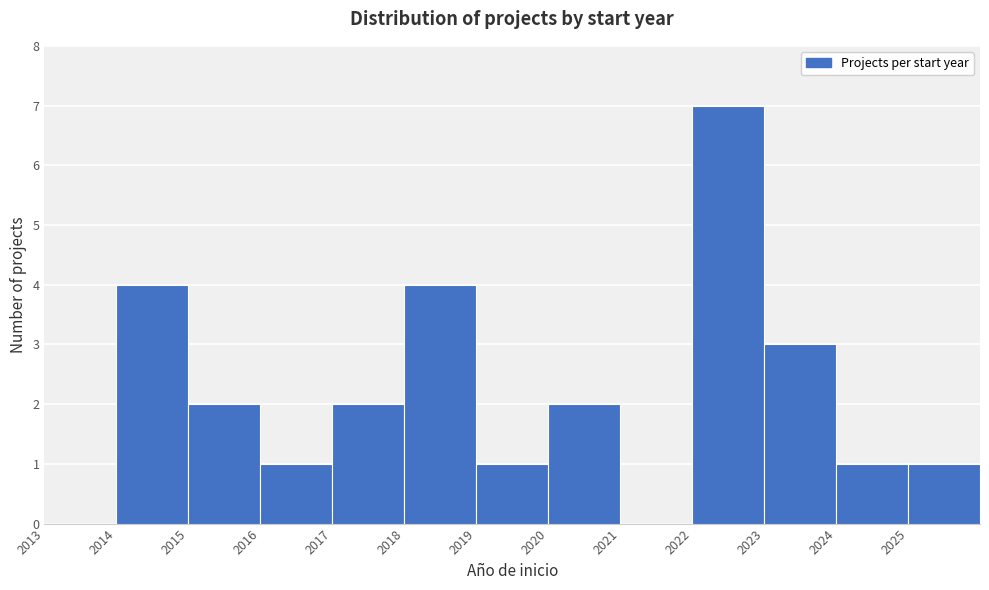

Reading left to right, transcribe this chart: for each bar, give the range it covers on the x-axis and its height. The values are not printed on the chart, so give them approximately, as read against the axis.

2013 to 2014: 0
2014 to 2015: 4
2015 to 2016: 2
2016 to 2017: 1
2017 to 2018: 2
2018 to 2019: 4
2019 to 2020: 1
2020 to 2021: 2
2021 to 2022: 0
2022 to 2023: 7
2023 to 2024: 3
2024 to 2025: 1
2025 to 2026: 1